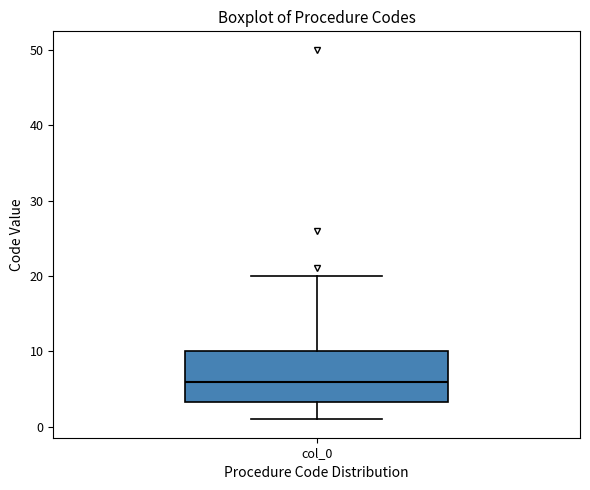

Where does the upper whisker of the box for col_0 end on the y-axis? The values are not printed on the chart, so give them approximately, as read against the axis.

20